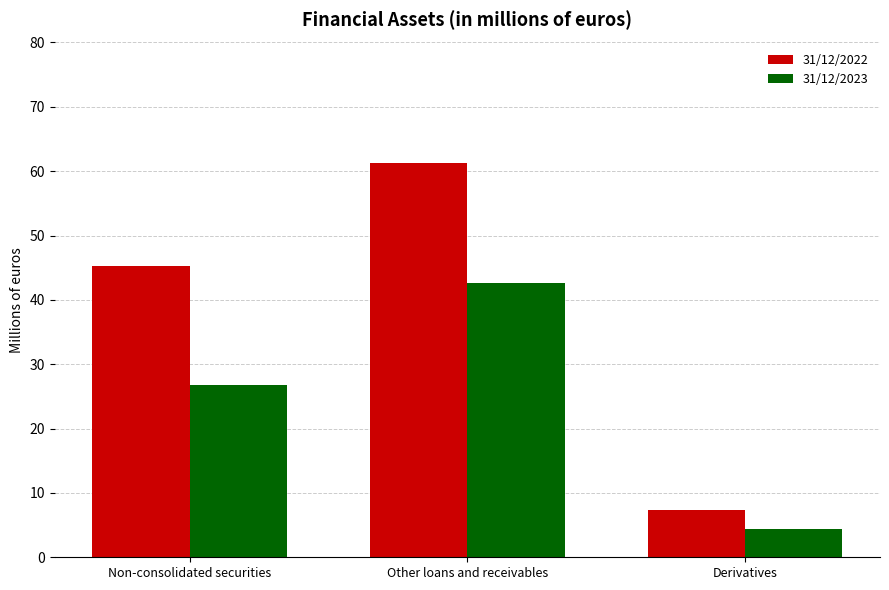

What is the label of the 2nd bar from the right?

Other loans and receivables